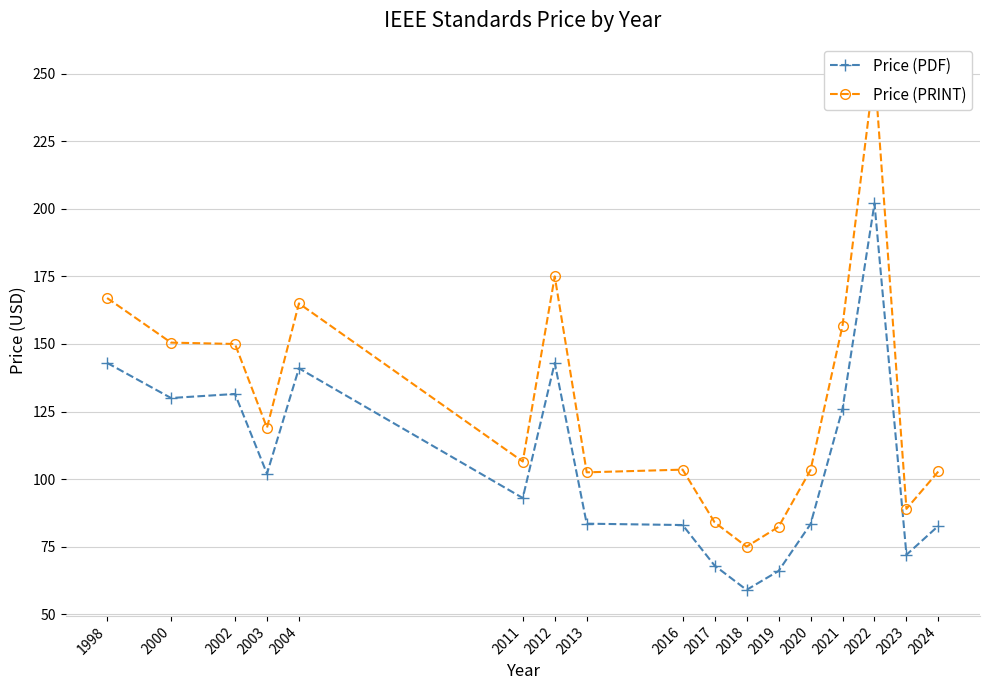

What is the difference between the highest and lowest values at 2021?

30.8